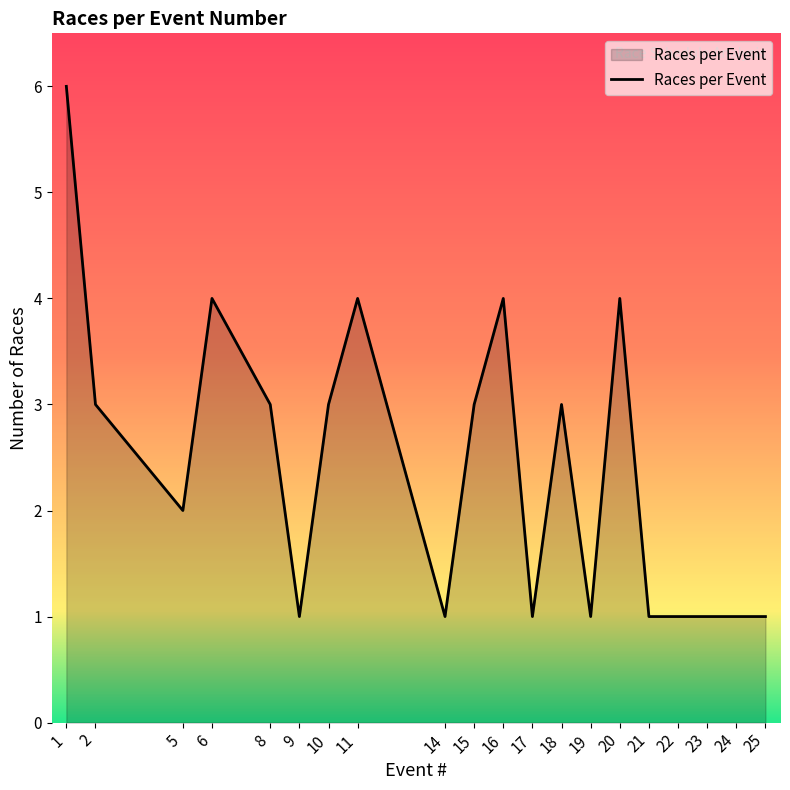

What is the maximum value shown in the chart?

6